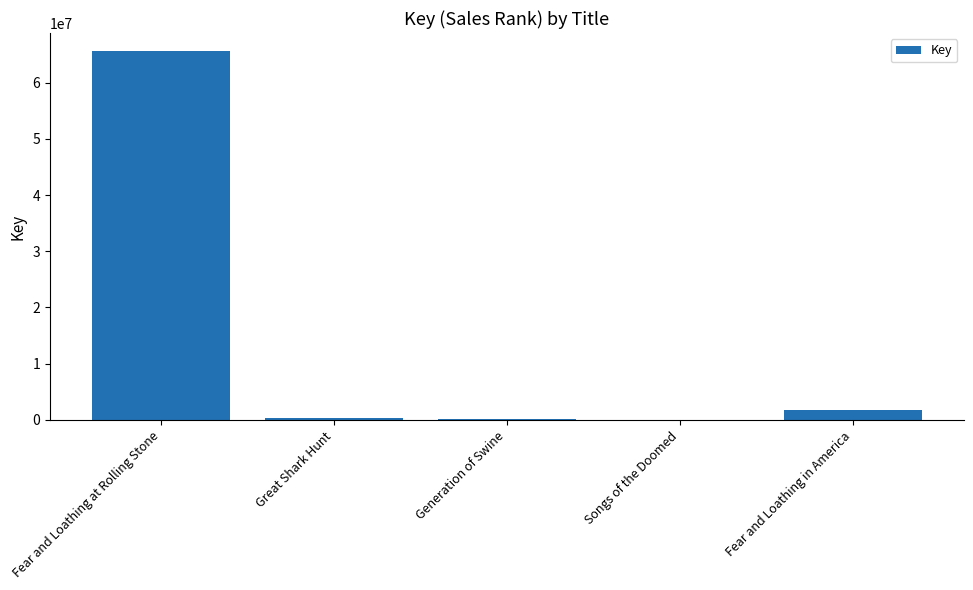

Between Generation of Swine and Fear and Loathing at Rolling Stone, which is larger?

Fear and Loathing at Rolling Stone